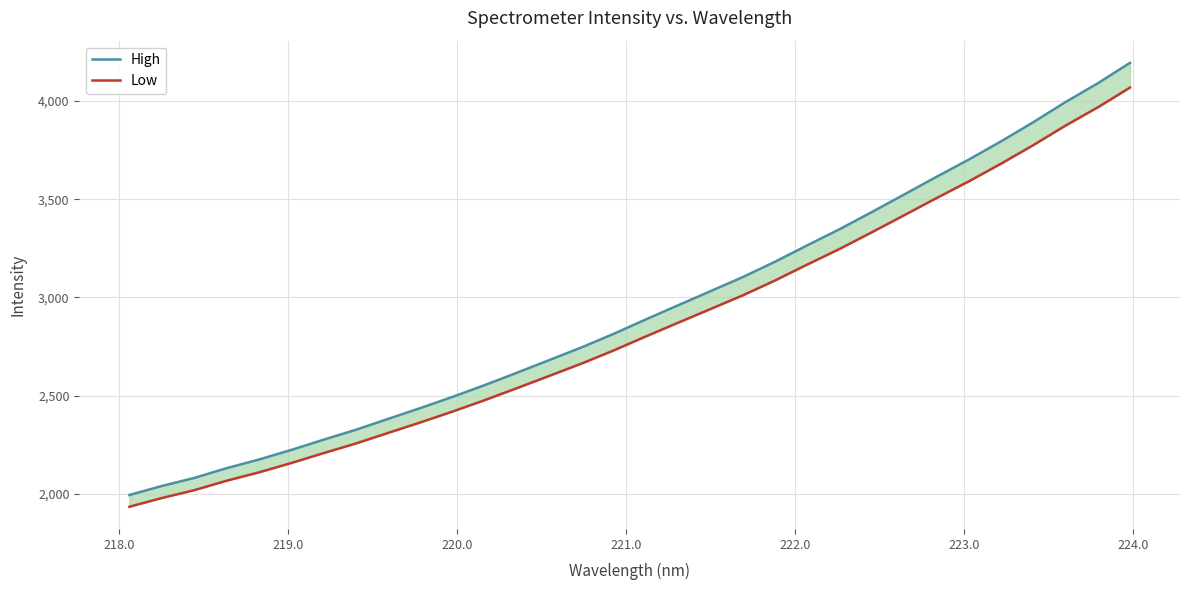

Rank the series by their maximum value, from lowest to highest.

Low, High